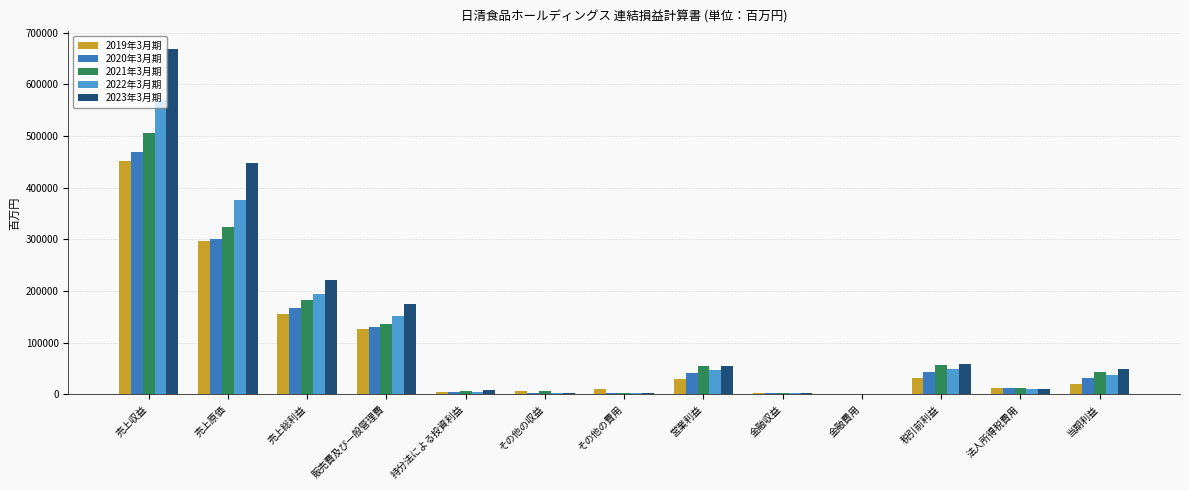

What is the average value of the 2021年3月期 series?

102656